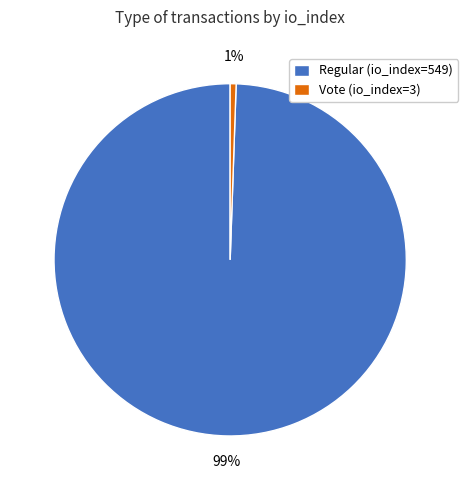

How many segments does this pie chart have?

2